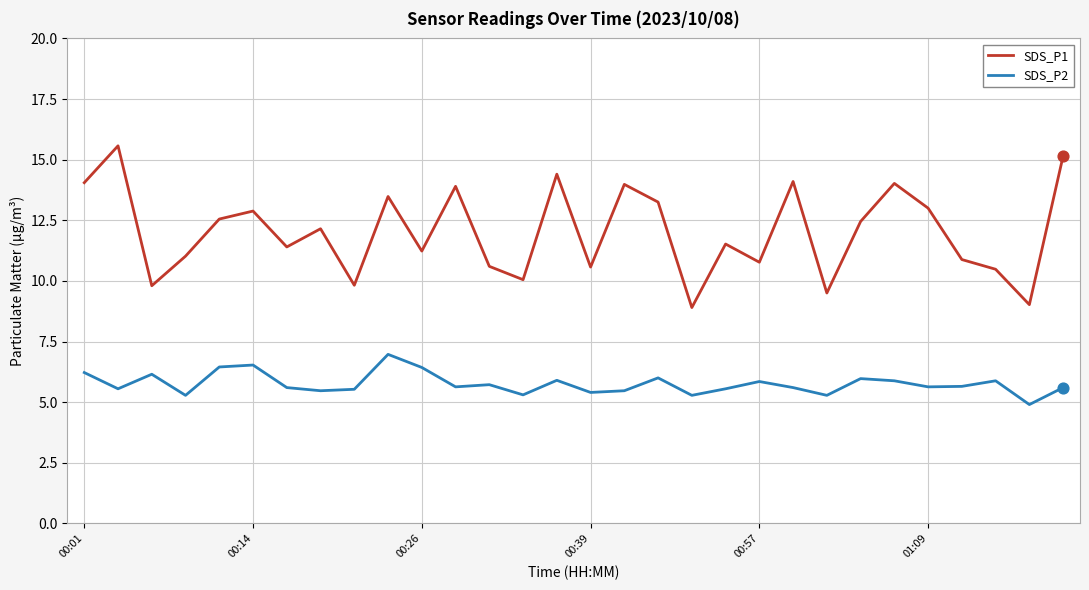

Which series has the largest range (max minus min)?

SDS_P1